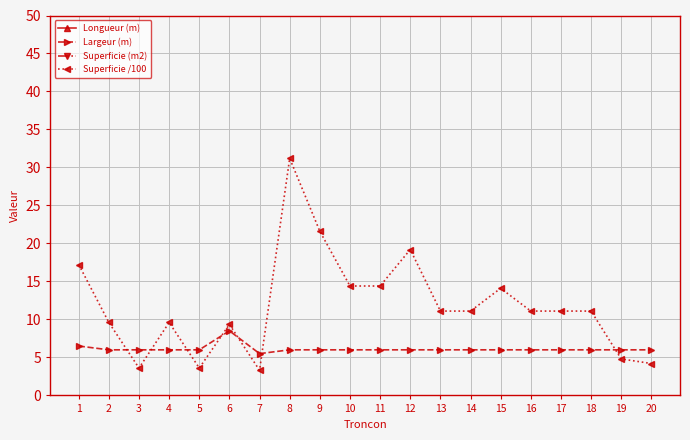

Is this an area chart (filled region under the line)?

No